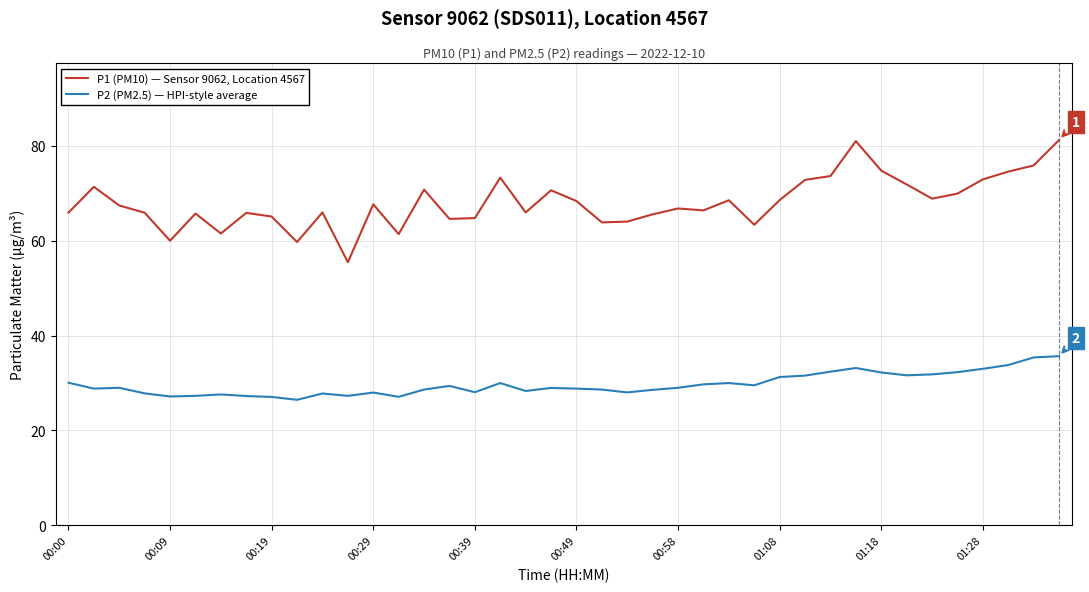

What is the greatest value displayed?

81.2